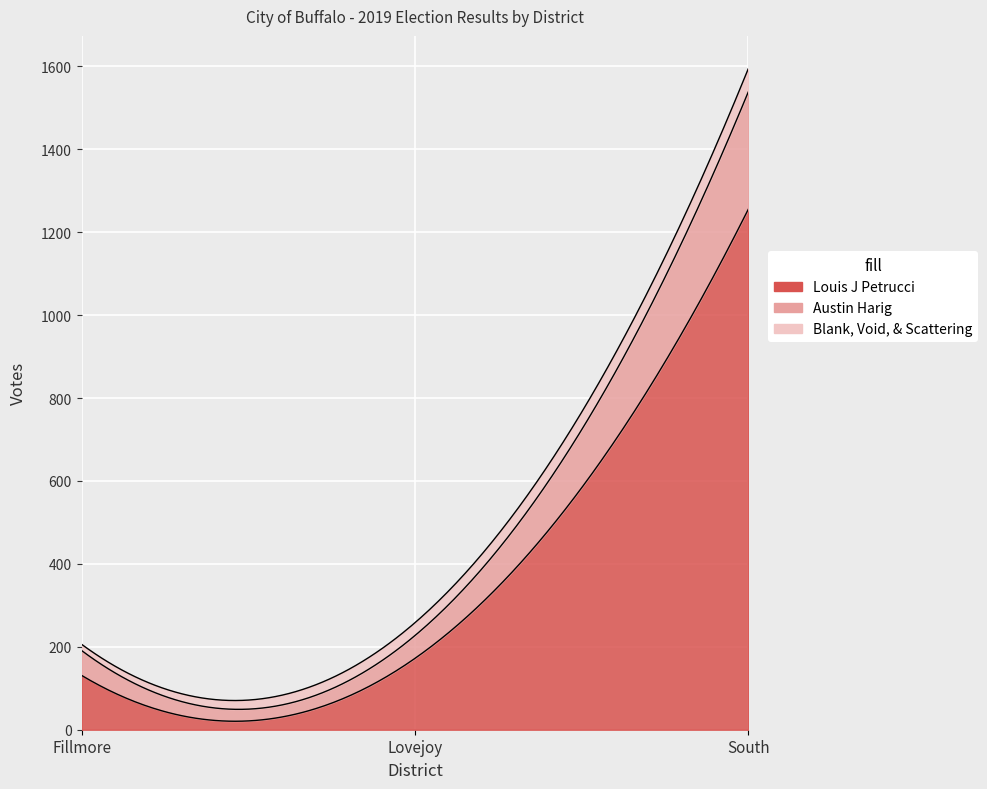

At which label does Austin Harig reach its peak?

South